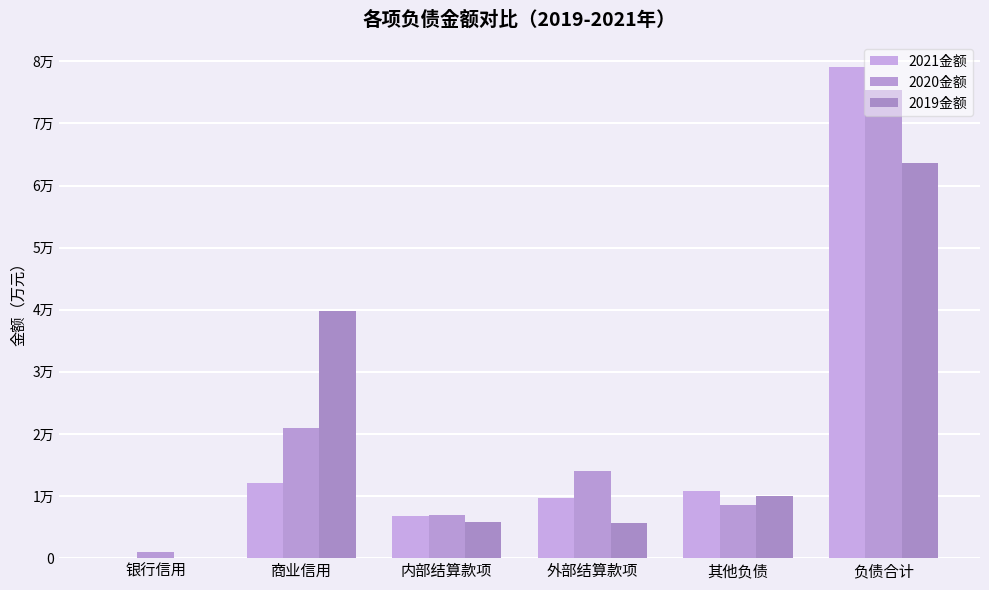

Are the bars horizontal?

No